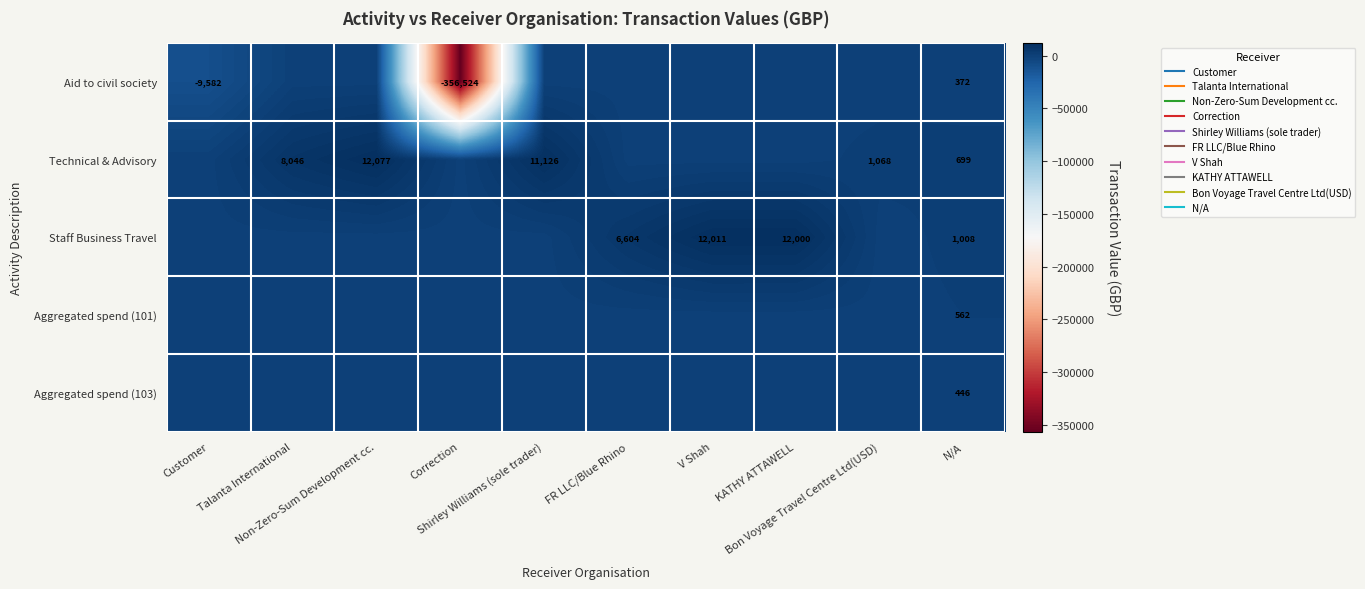

What is the spread (max minus min) of values at Correction?

356524